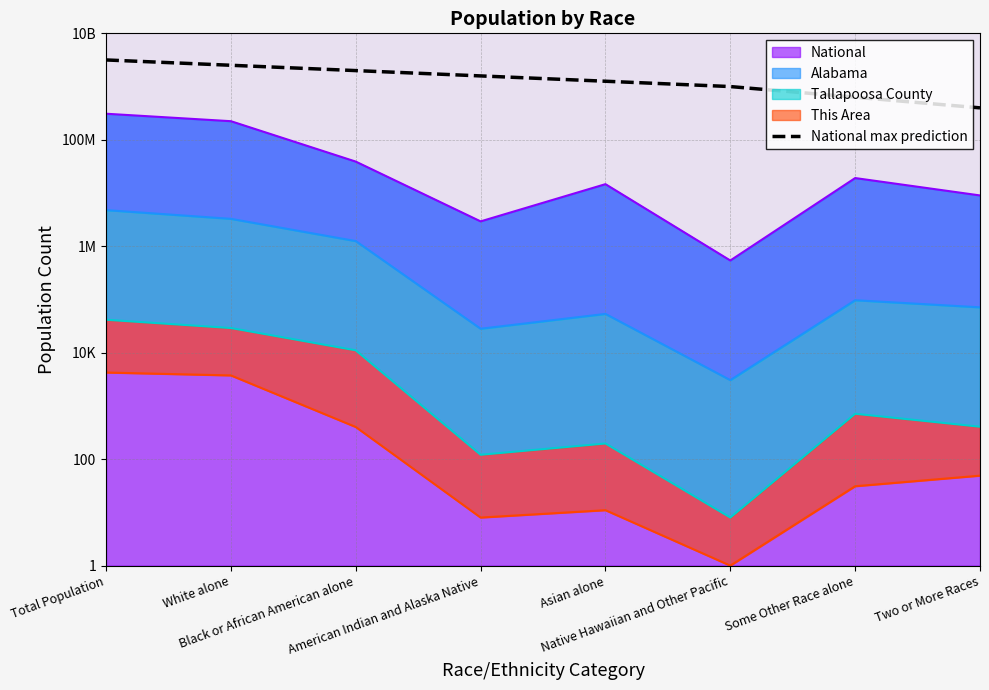

Reading left to right, list all the values displayed in this chart.

Total Population=9.5	White alone=9.4	Black or African American alone=9.3	American Indian and Alaska Native=9.2	Asian alone=9.1	Native Hawaiian and Other Pacific=9.0	Some Other Race alone=8.8	Two or More Races=8.6